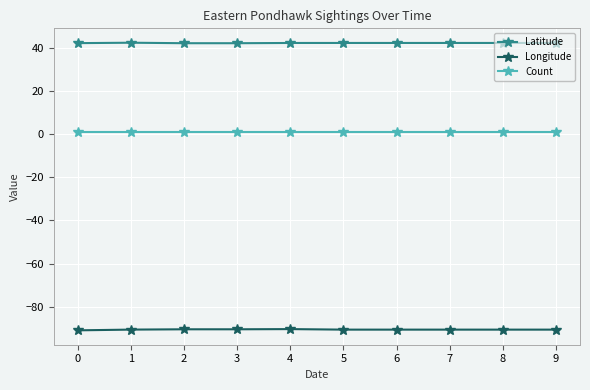

Which series has the widest spread of values?

Longitude